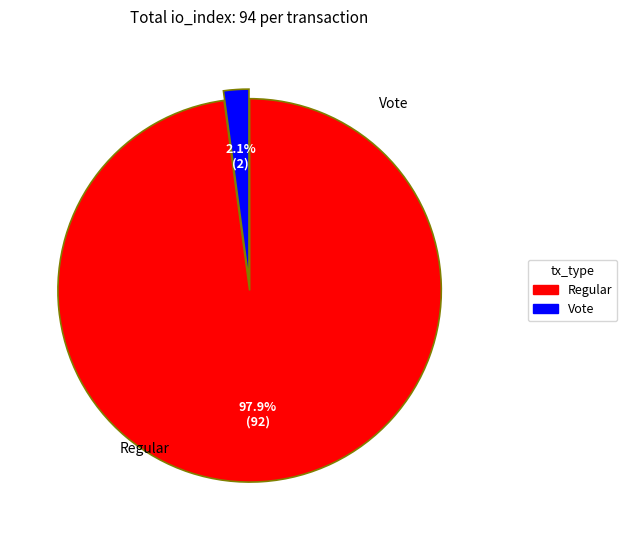

Between Regular and Vote, which is larger?

Regular